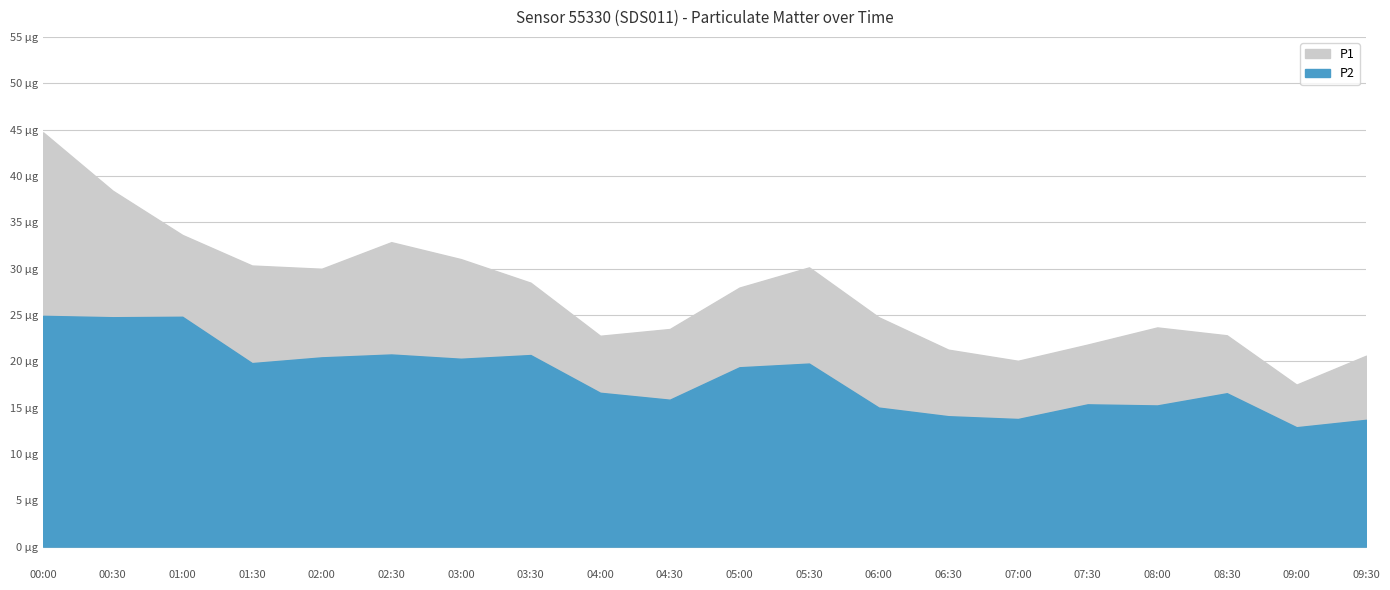

Which has a higher value, 01:30 or 03:30?

01:30